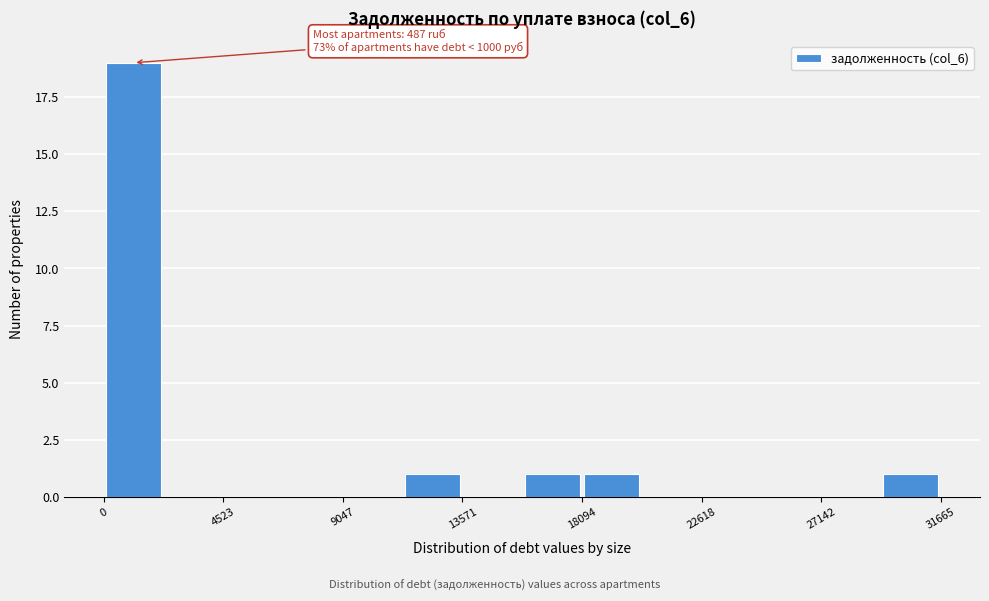

Over which range of the x-axis is the bar tallest?

0 to 2500